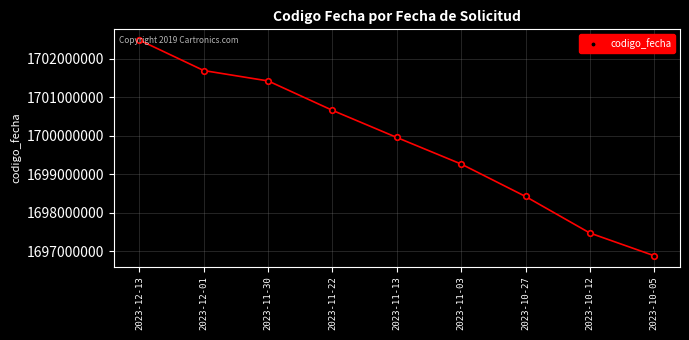

What is the ratio of the value at 2023-11-30 to the value at 2023-10-12?

1.0